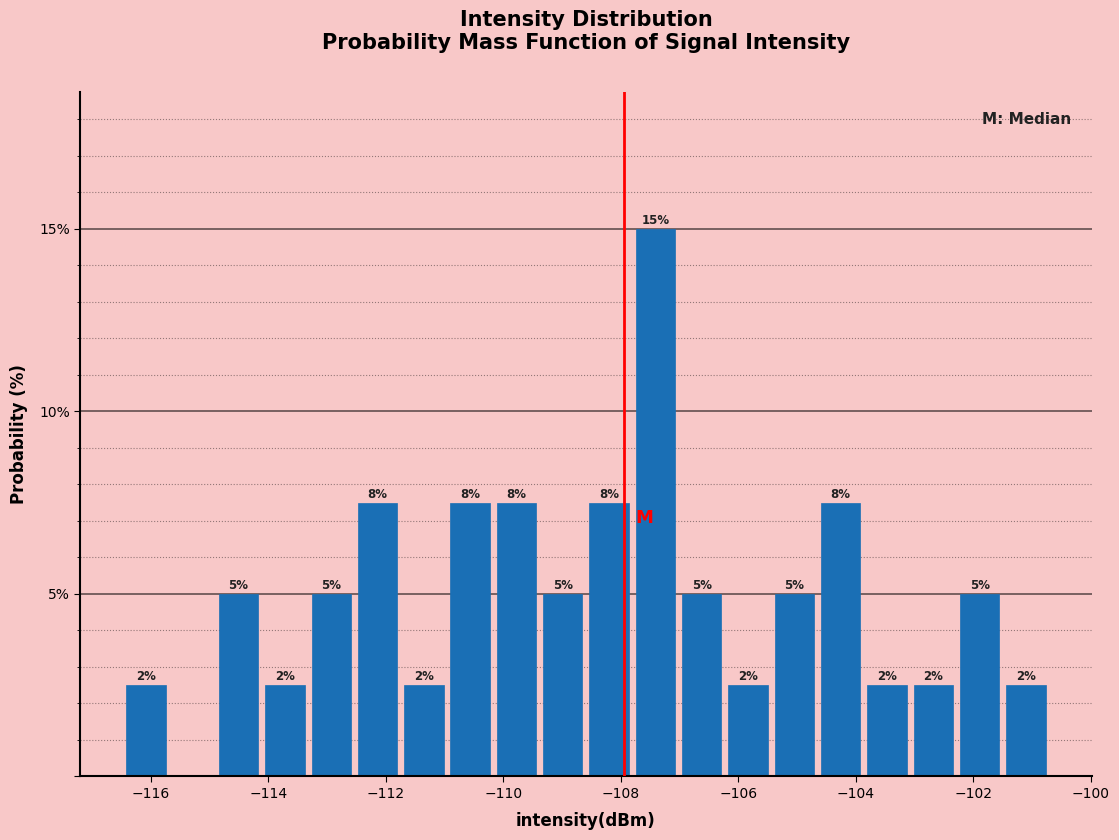

Read against the x-axis, roughly where is the centre of the tallest bar?

-107.4